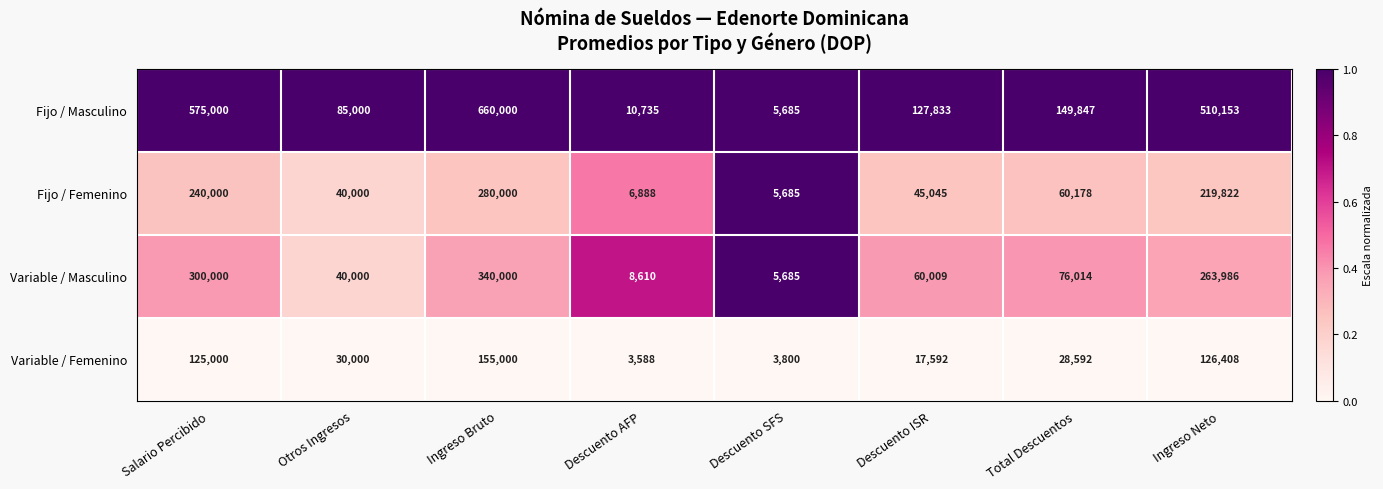

What is the spread (max minus min) of values at Total Descuentos?

121255